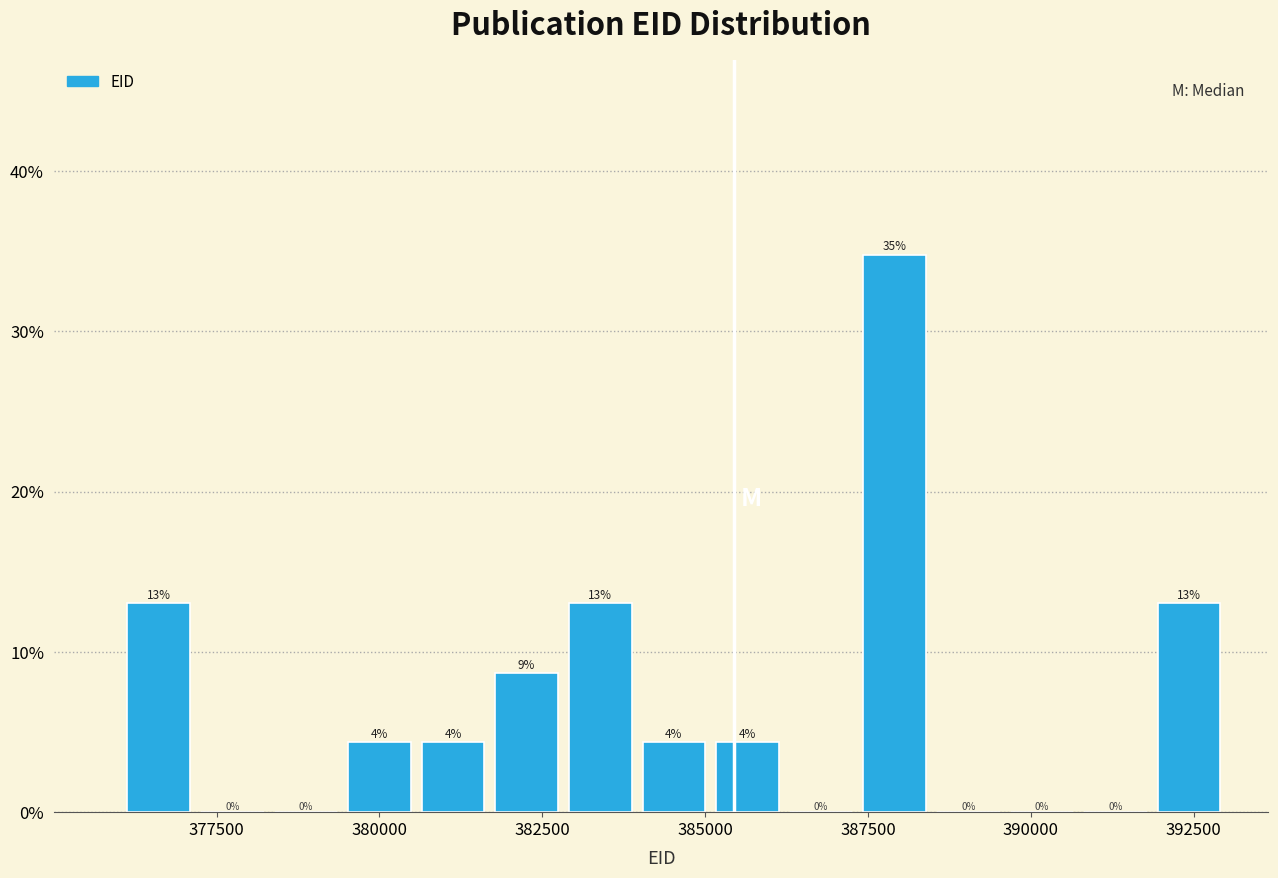

Read against the x-axis, roughly where is the centre of the tallest bar?

388000